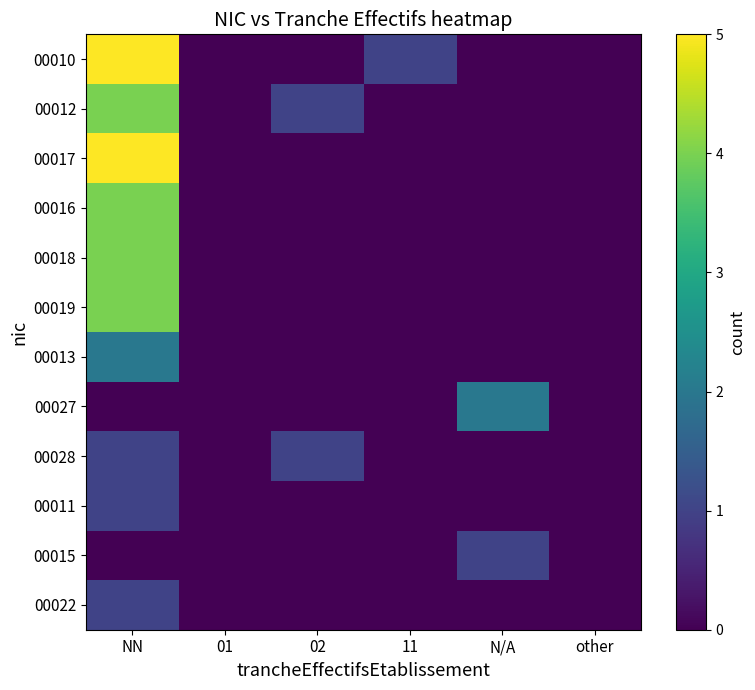

Reading left to right, extract all data points from this chart.

00010: NN=5	01=0	02=0	11=1	N/A=0	other=0
00012: NN=4	01=0	02=1	11=0	N/A=0	other=0
00017: NN=5	01=0	02=0	11=0	N/A=0	other=0
00016: NN=4	01=0	02=0	11=0	N/A=0	other=0
00018: NN=4	01=0	02=0	11=0	N/A=0	other=0
00019: NN=4	01=0	02=0	11=0	N/A=0	other=0
00013: NN=2	01=0	02=0	11=0	N/A=0	other=0
00027: NN=0	01=0	02=0	11=0	N/A=2	other=0
00028: NN=1	01=0	02=1	11=0	N/A=0	other=0
00011: NN=1	01=0	02=0	11=0	N/A=0	other=0
00015: NN=0	01=0	02=0	11=0	N/A=1	other=0
00022: NN=1	01=0	02=0	11=0	N/A=0	other=0